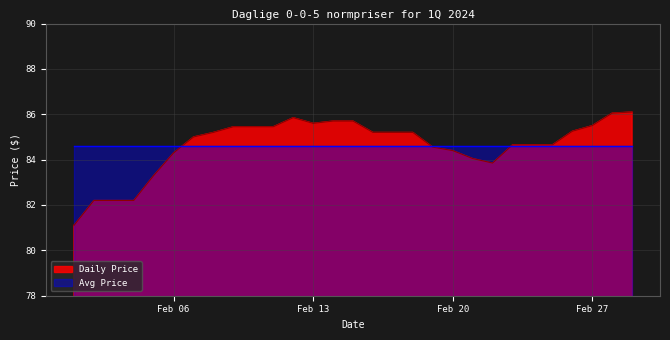

Between 2024-02-29 and 2024-02-23, which is larger?

2024-02-29